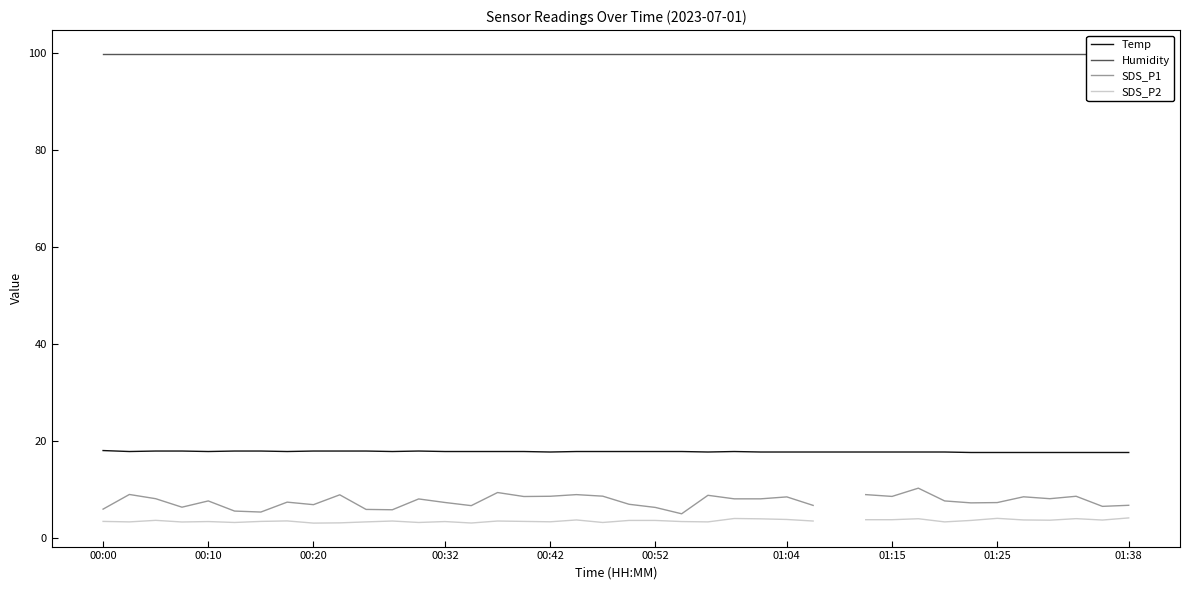

Which series has the largest total across all categories?

Humidity